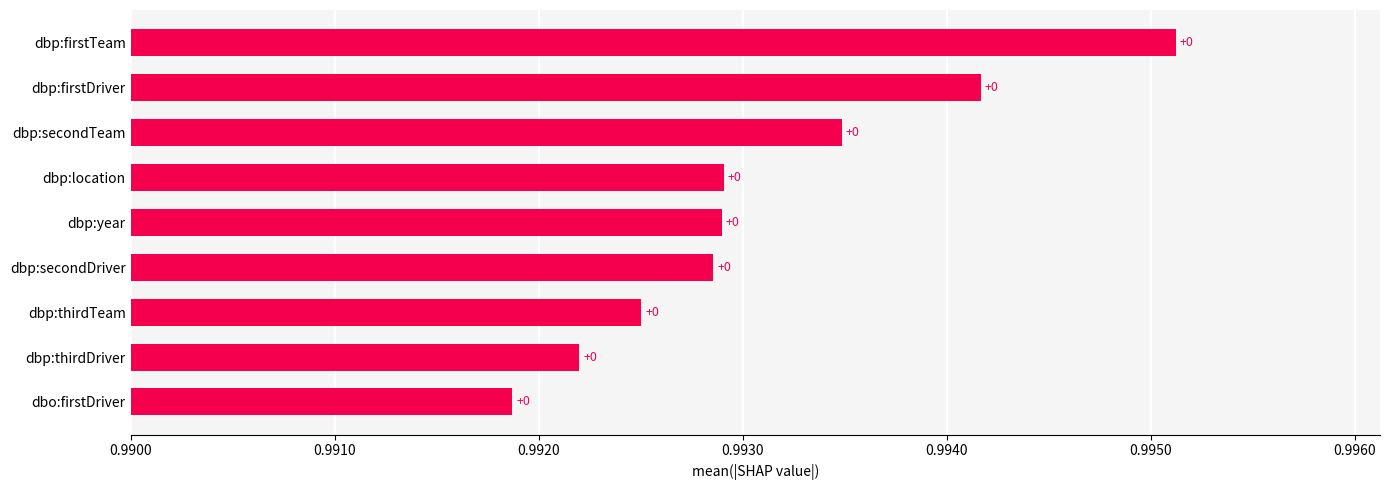

Are the bars horizontal?

Yes